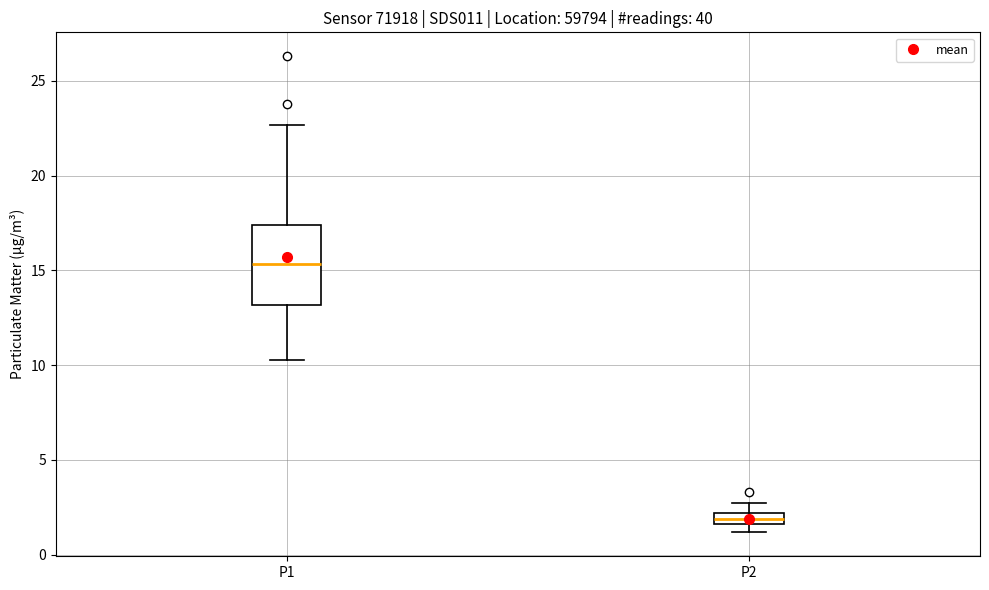

Where does the upper whisker of the box for P1 end on the y-axis? The values are not printed on the chart, so give them approximately, as read against the axis.

22.5